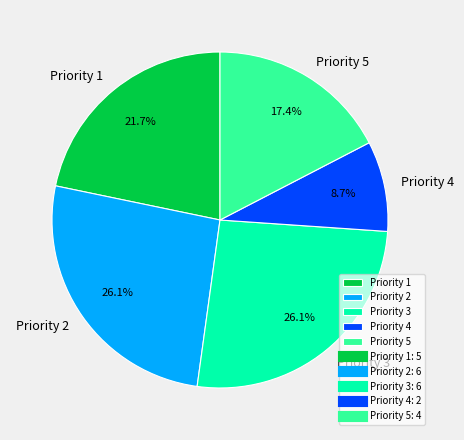

What is the smallest slice in the pie chart?

Priority 4